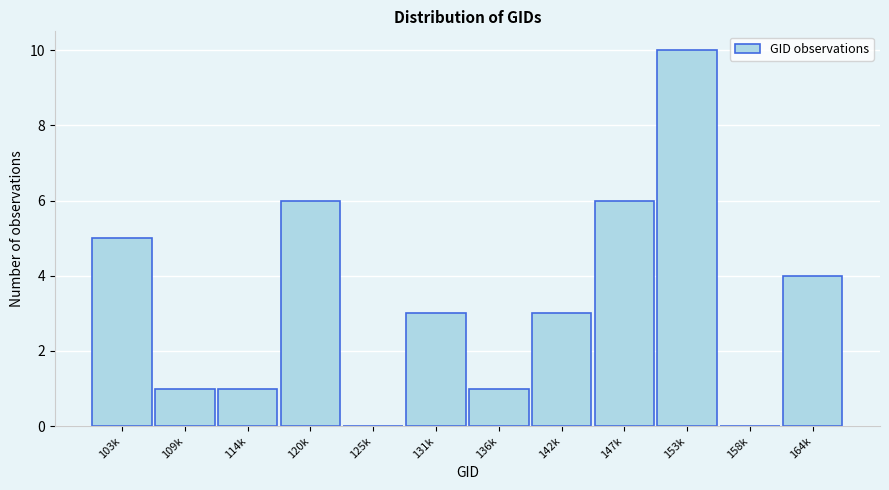

Reading left to right, what are all the values shown in this chart?

103k=5	109k=1	114k=1	120k=6	125k=0	131k=3	136k=1	142k=3	147k=6	153k=10	158k=0	164k=4